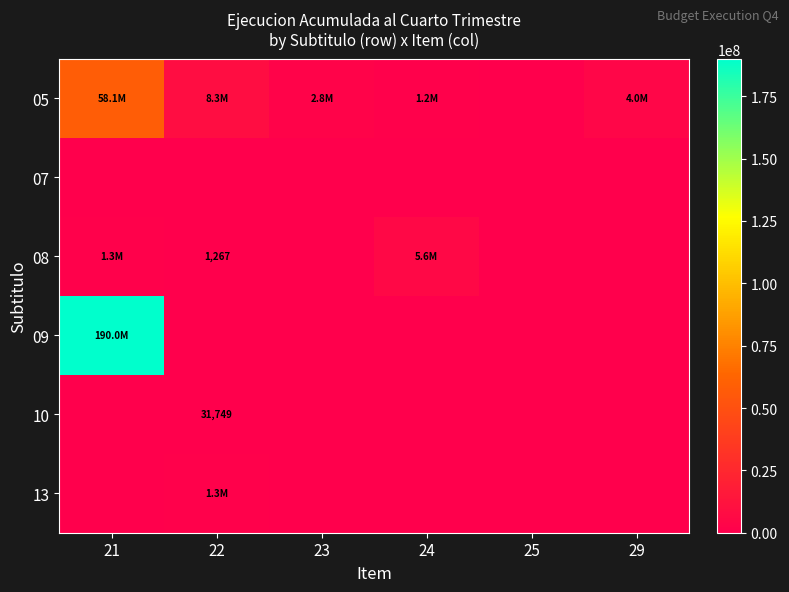

True or false: 10 has a value of 20138 at 22.

False